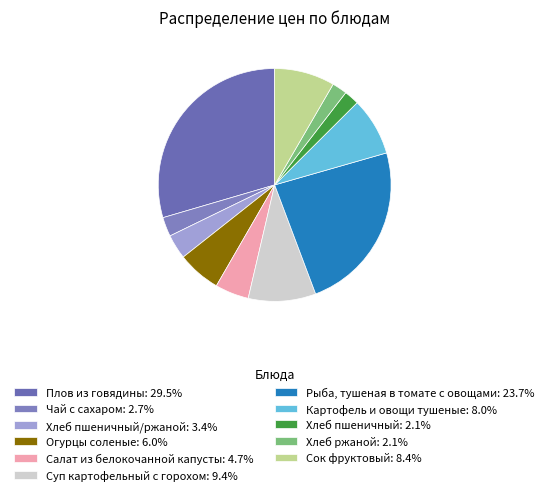

Which category has the smallest portion of the pie?

Хлеб пшеничный